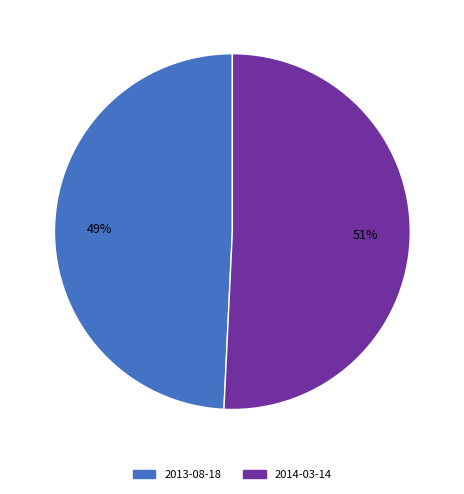

Which has a higher value, 2014-03-14 or 2013-08-18?

2014-03-14